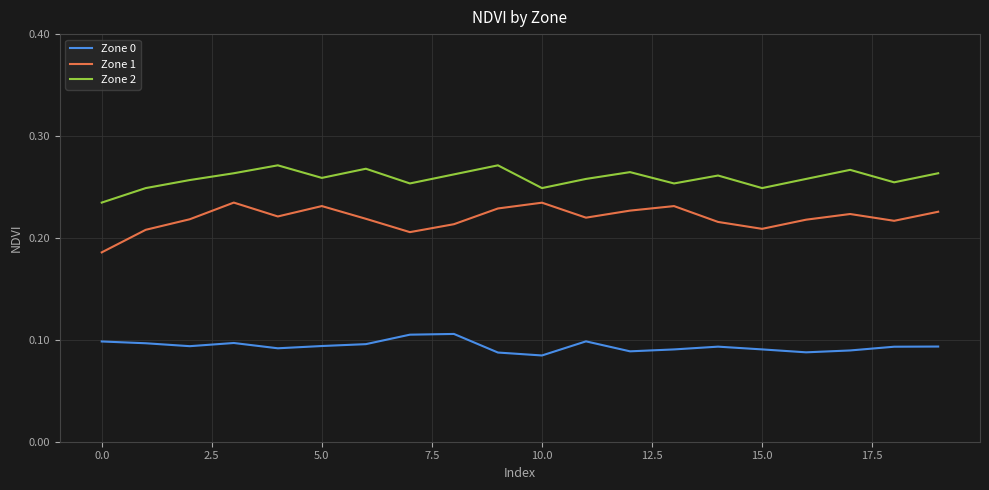

True or false: Zone 0 and Zone 2 cross at least once.

False